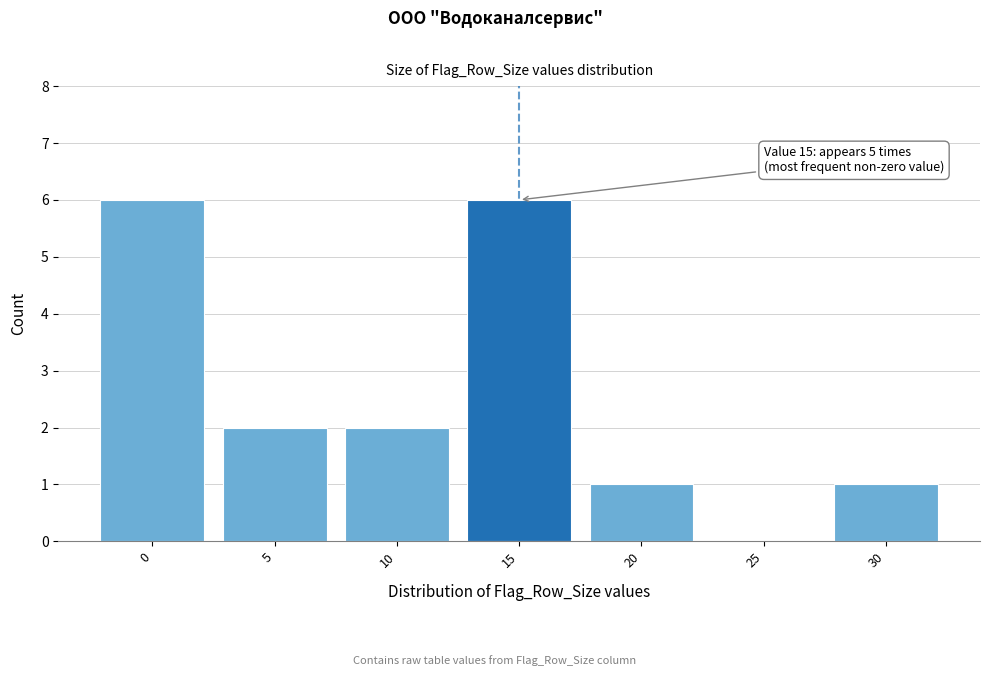

Reading right to left, what are all the values shown in this chart?

30=1	25=0	20=1	15=6	10=2	5=2	0=6